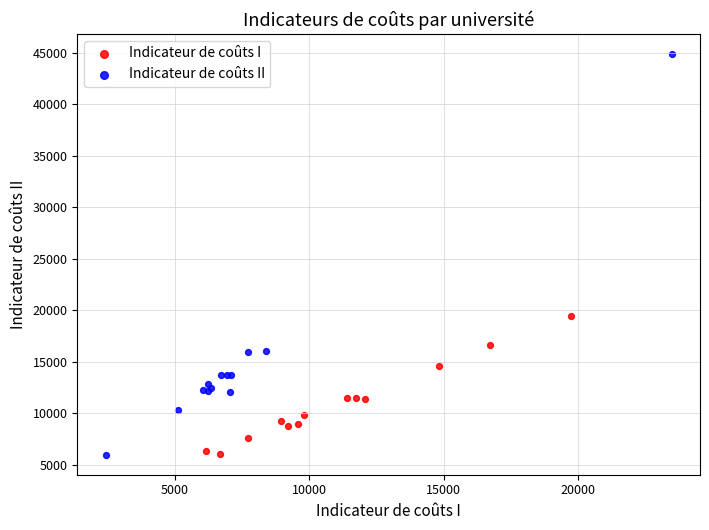

Which series contains the highest Y value?

Indicateur de coûts II